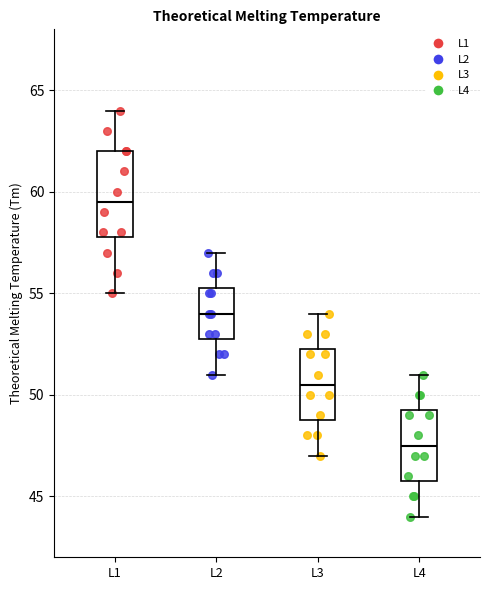

Which box is the tallest, from its lower edge to its upper edge?

L1